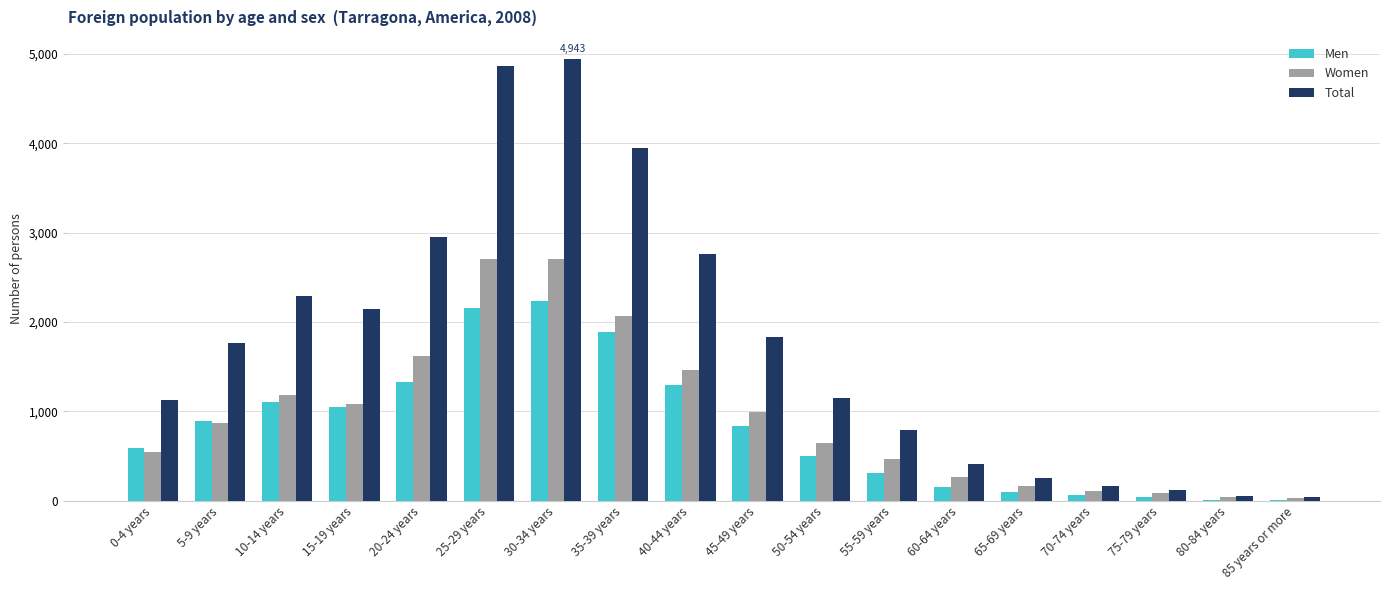

What is the maximum value shown in the chart?

4943